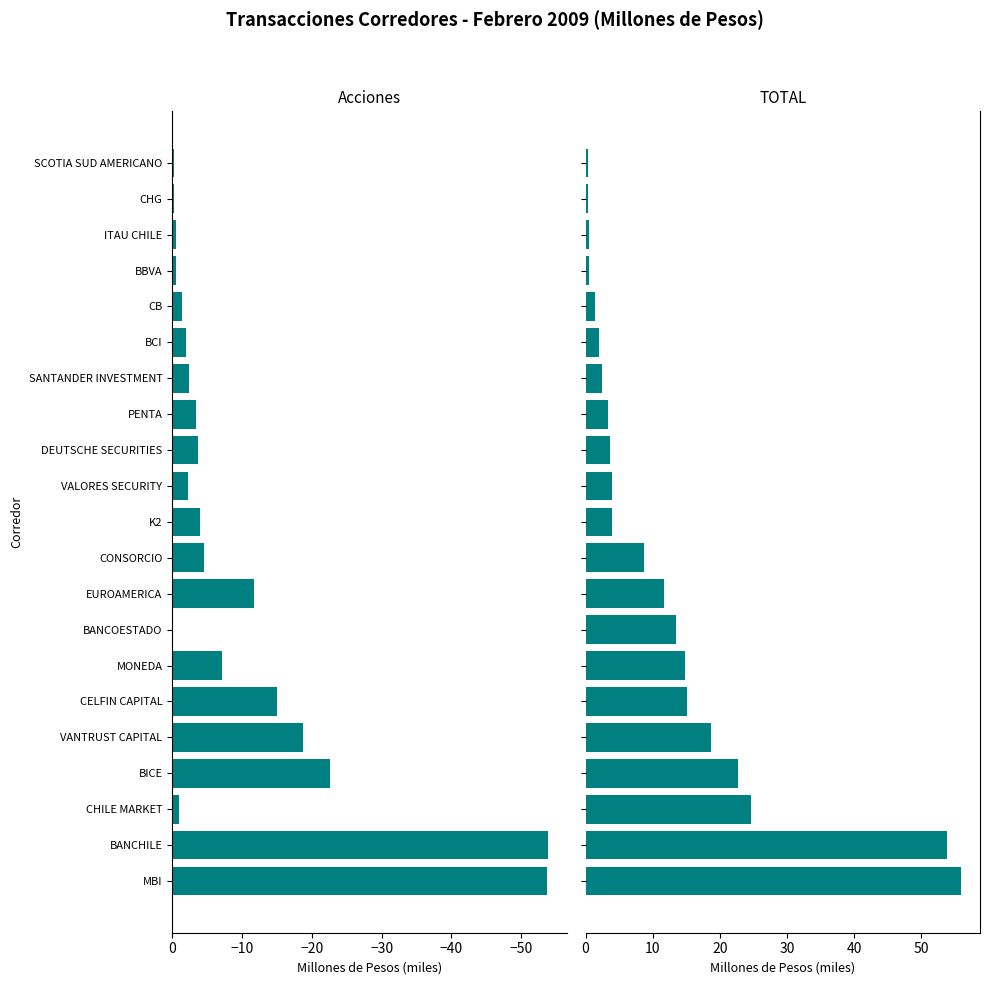

At how many categories does at least one series exceed 46?

2